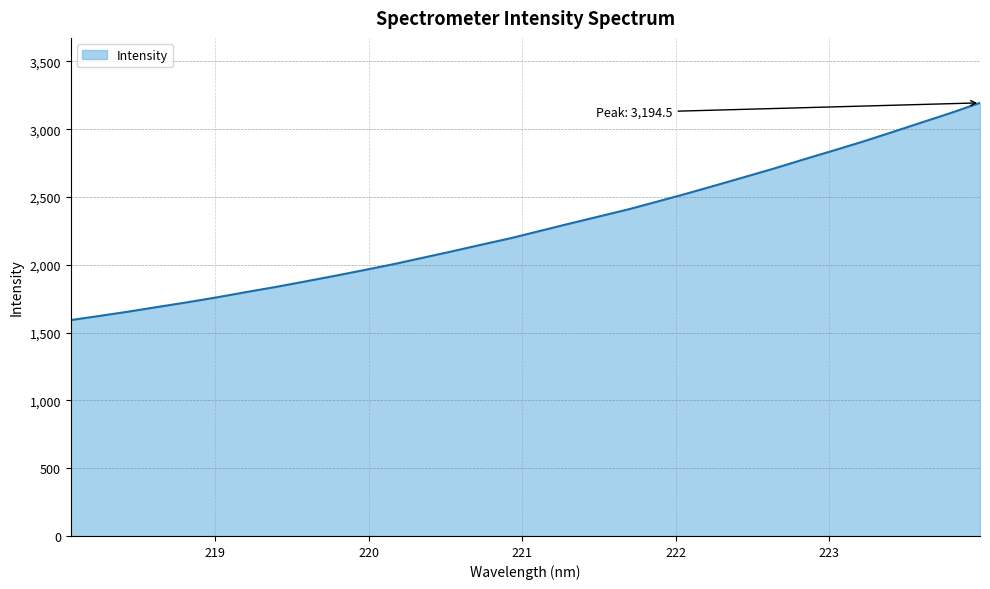

What is the minimum value shown in the chart?

1592.3